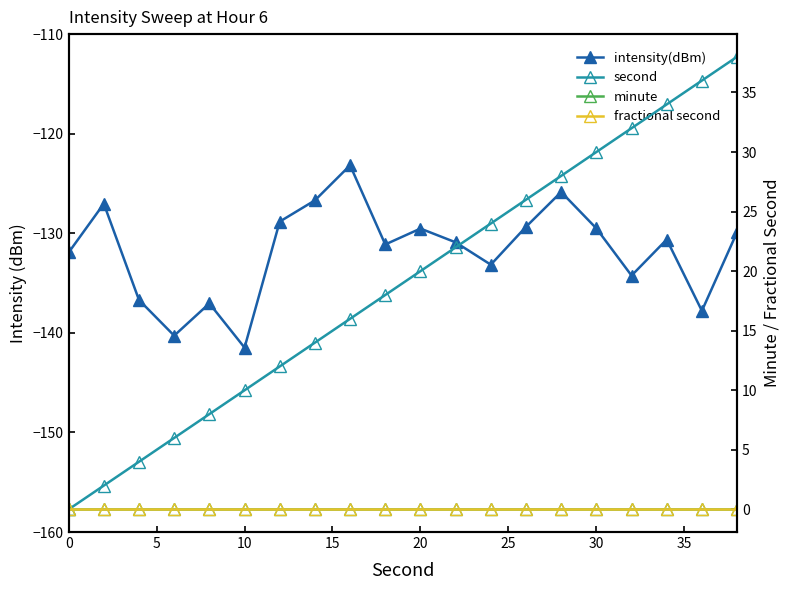

The value of minute at 20 is 0.0. True or false?

True